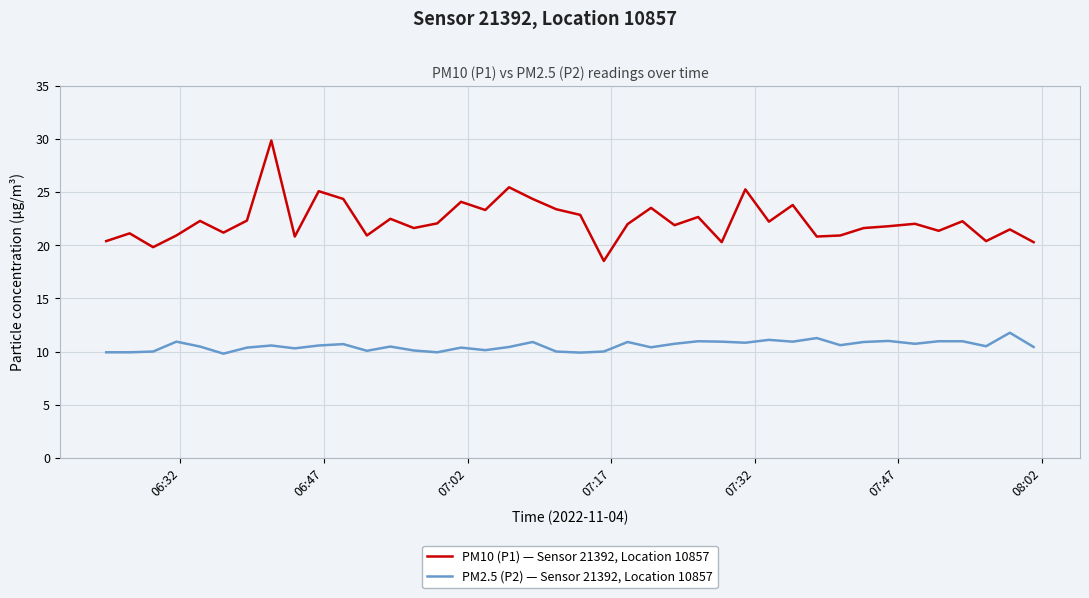

Which series has the widest spread of values?

PM10 (P1) — Sensor 21392, Location 10857